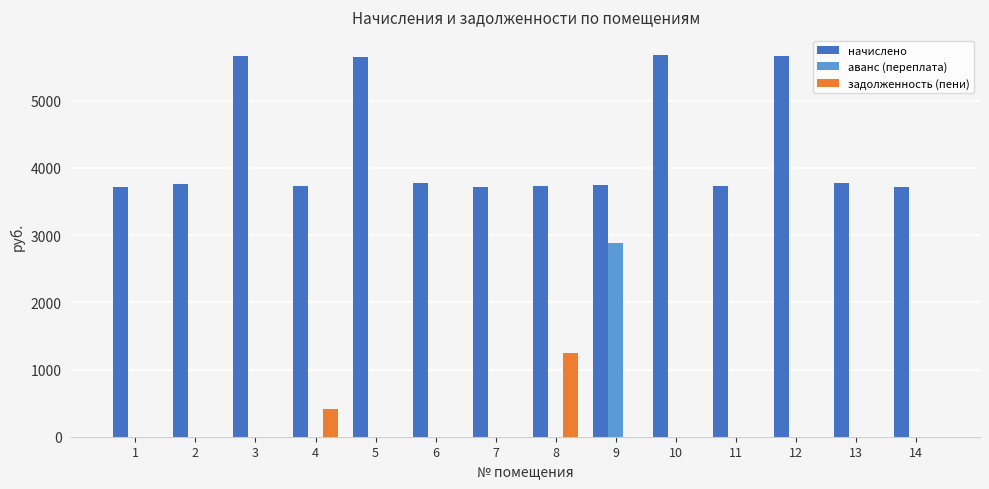

Count the number of data series in this chart.

3